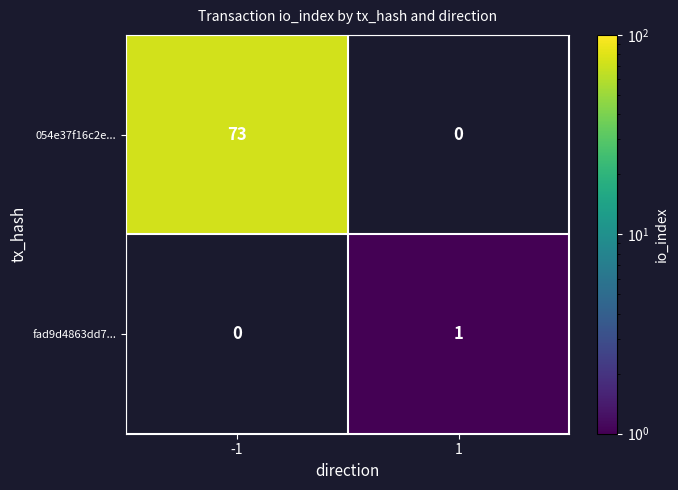

Count the number of categories in the chart.

2